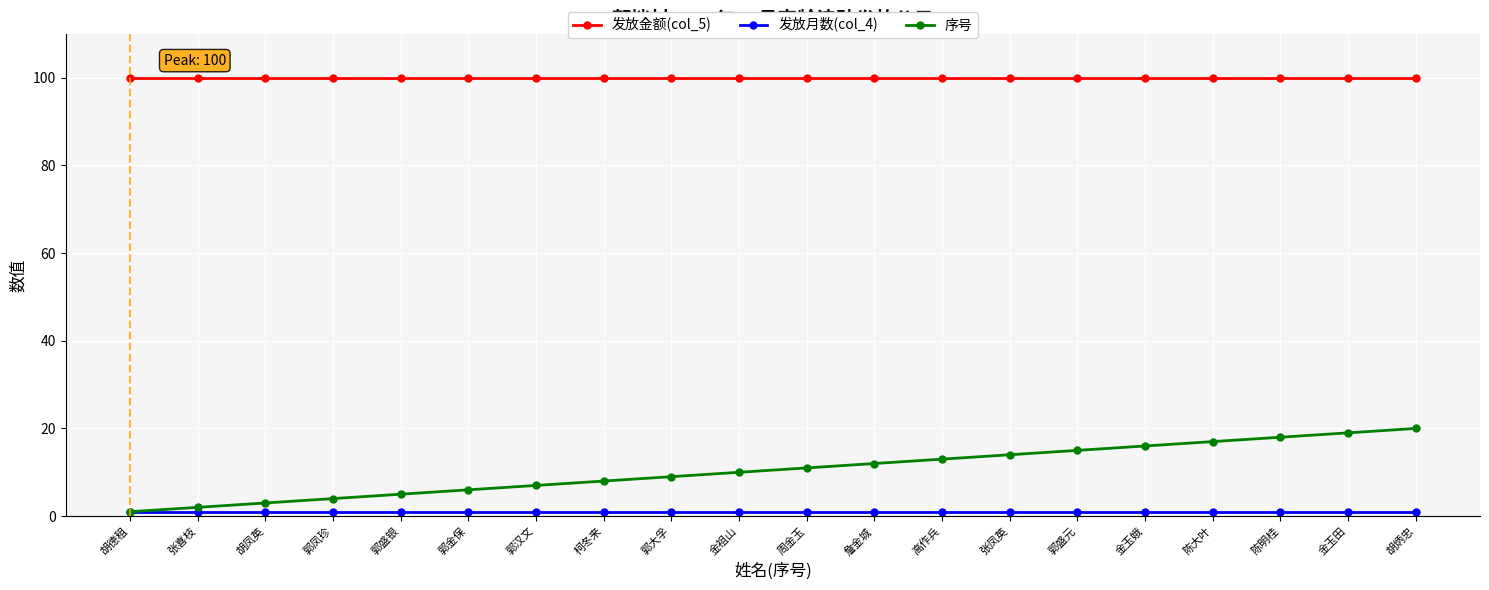

What is the label of the 15th point from the left?

郭盛元